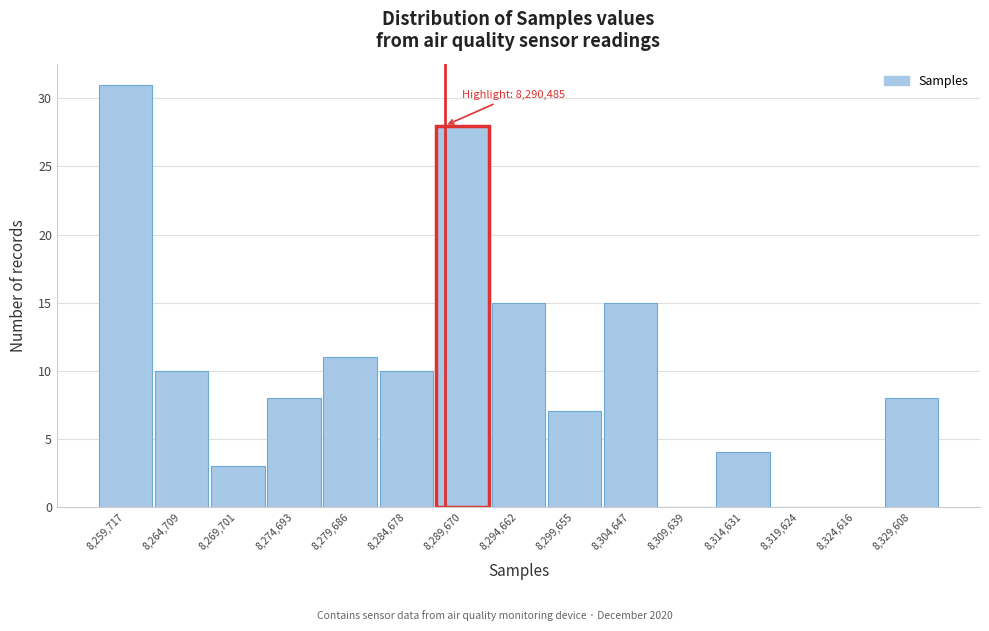

Reading left to right, extract all data points from this chart.

8,259,717=31	8,264,709=10	8,269,701=3	8,274,693=8	8,279,686=11	8,284,678=10	8,289,670=28	8,294,662=15	8,299,655=7	8,304,647=15	8,309,639=0	8,314,631=4	8,319,624=0	8,324,616=0	8,329,608=8